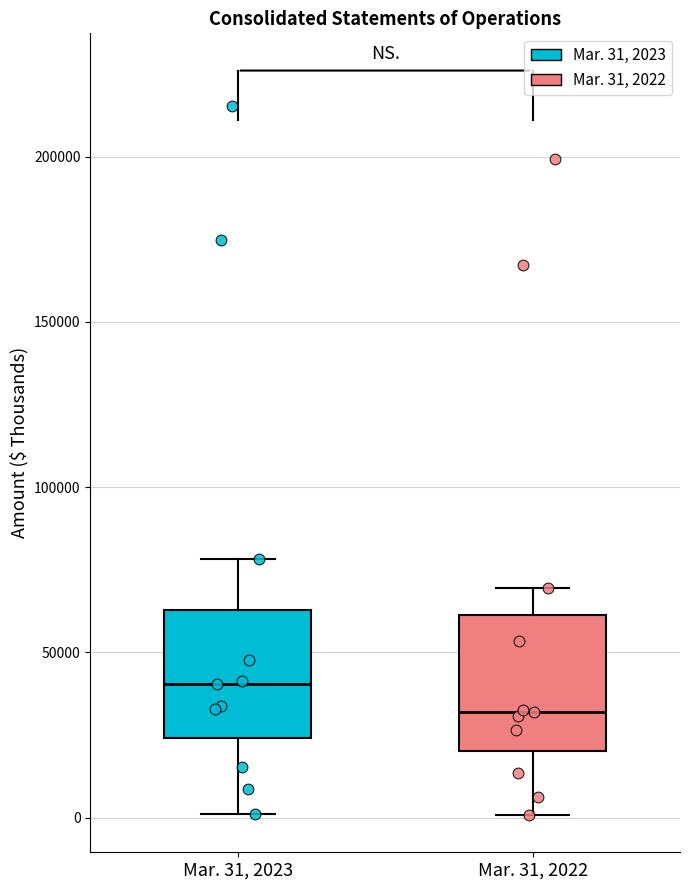

Reading left to right, read every box against the y-axis: the position of its median line, the range the box covers, and the ends of its whiskers. The values are not printed on the chart, so give them approximately, as read against the axis.

Mar. 31, 2023: median 40000, box 25000 to 65000, whiskers 0 to 80000
Mar. 31, 2022: median 30000, box 20000 to 60000, whiskers 0 to 70000